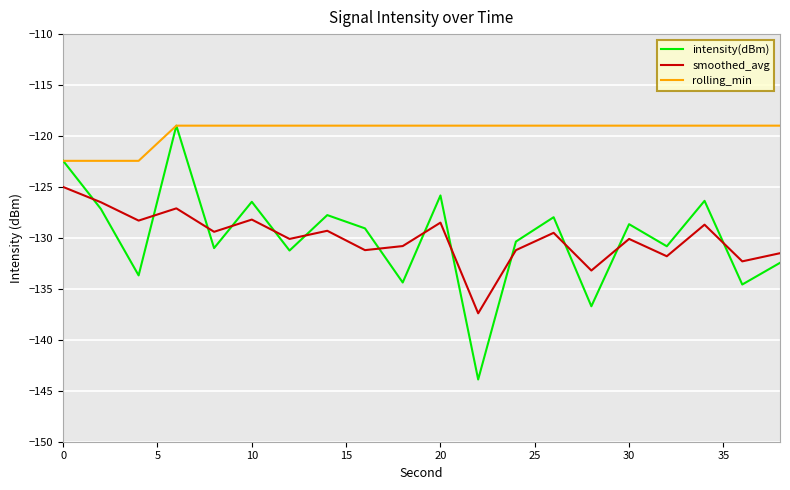

Which series has the widest spread of values?

intensity(dBm)